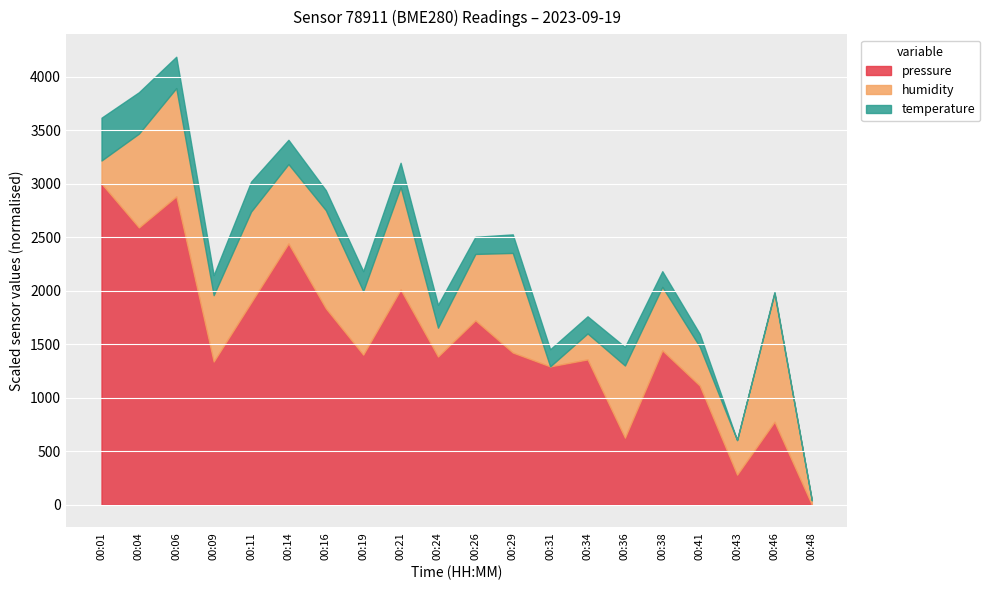

Which category has the lowest value in the pressure series?

00:48